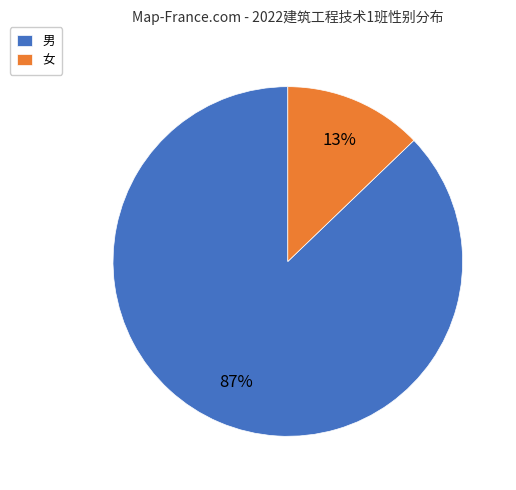

Is it true that 男 is 87% of the pie?

True